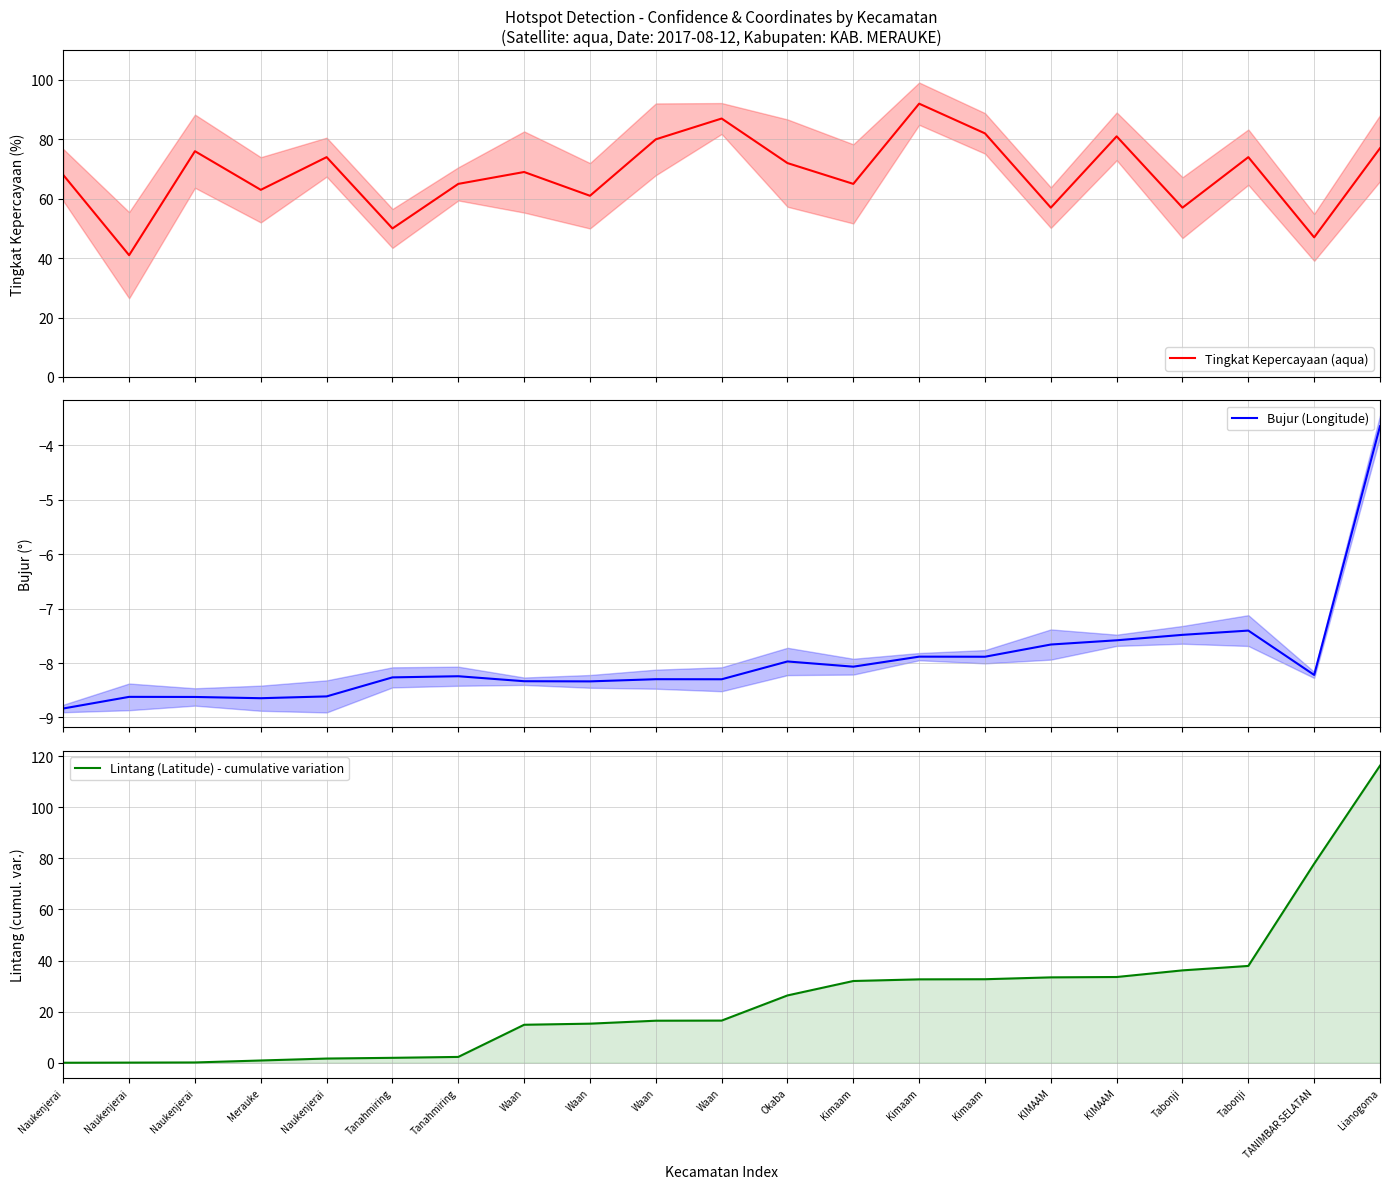

What is the label of the 4th point from the left?

Merauke